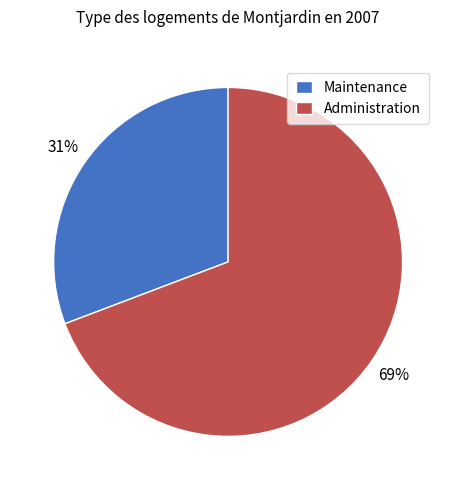

How many slices are in this pie chart?

2